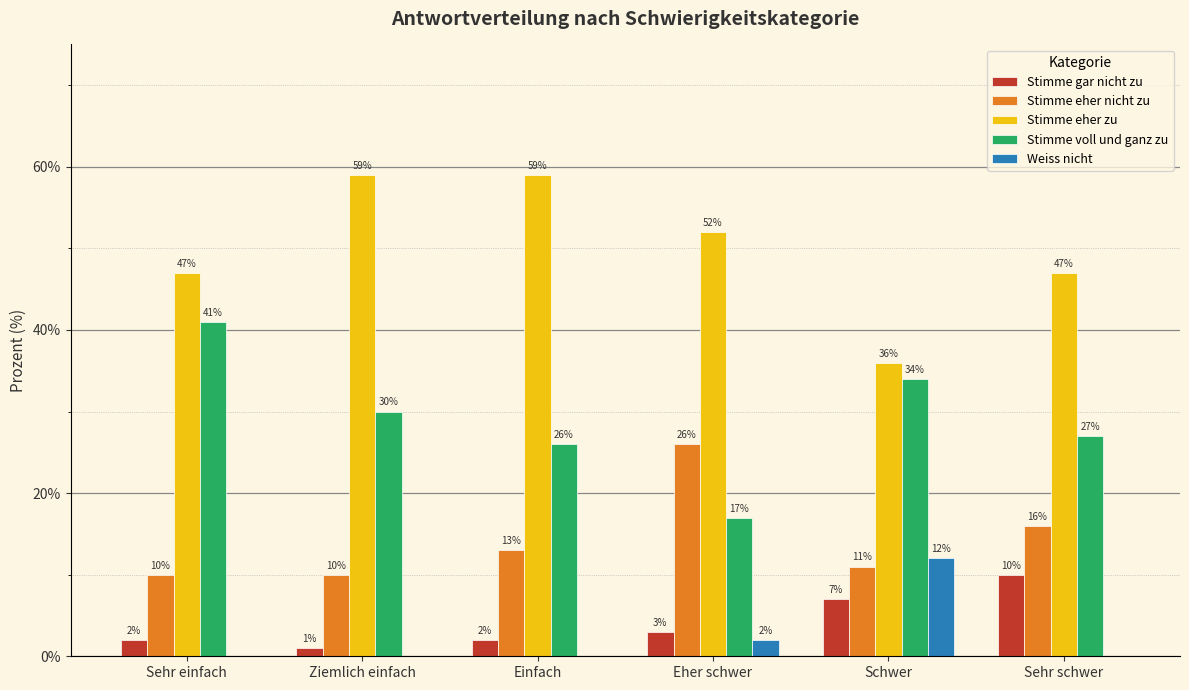

What is the sum of the Stimme voll und ganz zu values at Einfach and Sehr schwer?

53